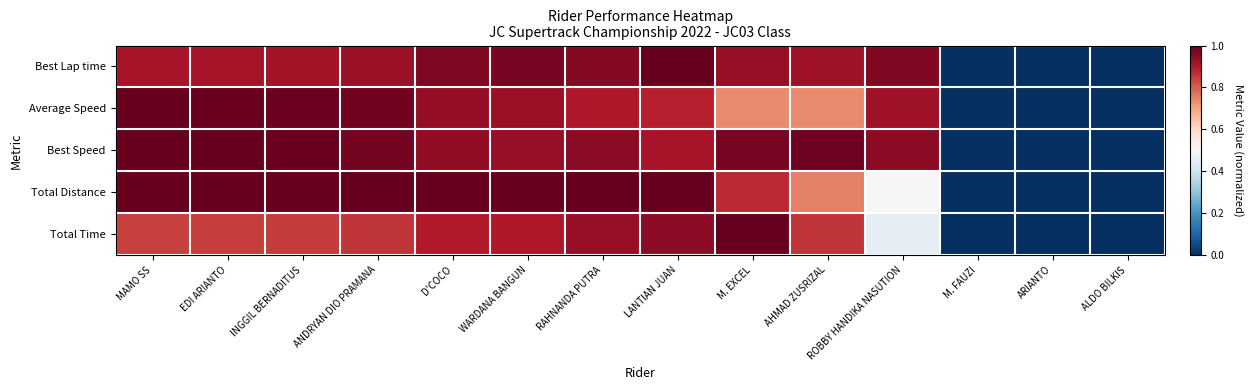

Between M. EXCEL and ALDO BILKIS, which series saw the biggest shift?

Total Time